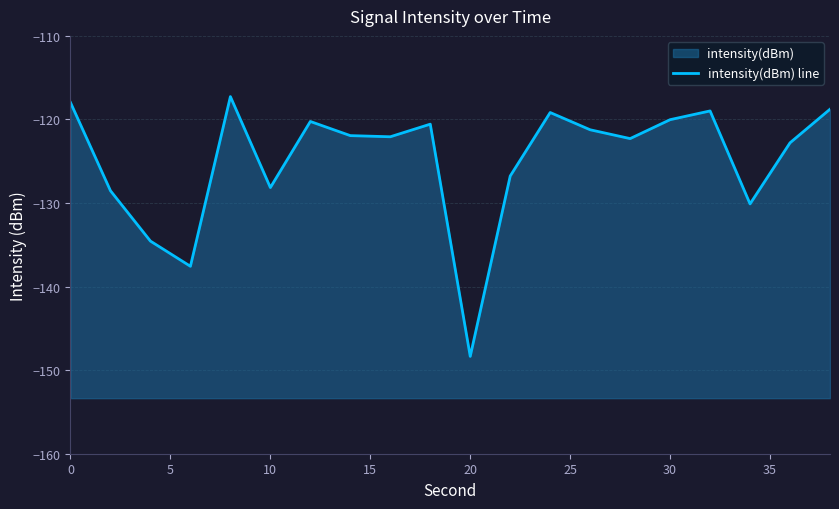

True or false: the data shows -169.9 at 19.

False